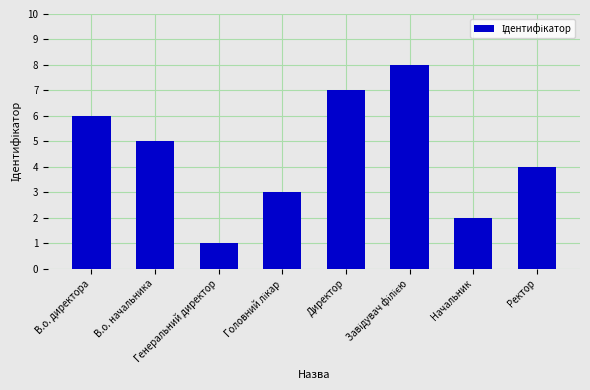

Does the chart contain any negative values?

No